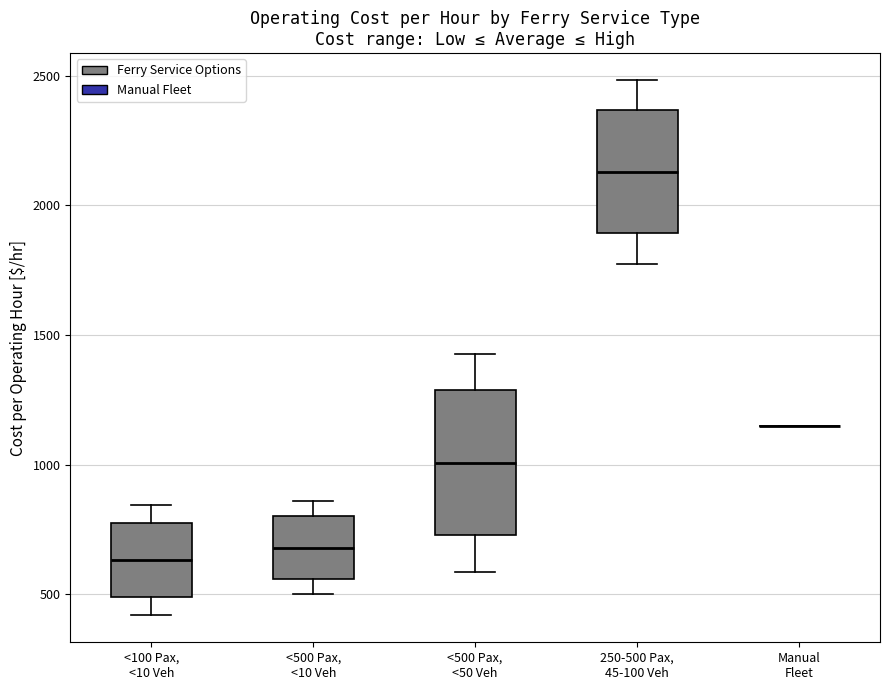

Reading left to right, read every box against the y-axis: the position of its median line, the range the box covers, and the ends of its whiskers. The values are not printed on the chart, so give them approximately, as read against the axis.

<100 Pax, <10 Veh: median 650, box 500 to 750, whiskers 400 to 850
<500 Pax, <10 Veh: median 700, box 550 to 800, whiskers 500 to 850
<500 Pax, <50 Veh: median 1000, box 750 to 1300, whiskers 600 to 1450
250-500 Pax, 45-100 Veh: median 2150, box 1900 to 2350, whiskers 1750 to 2500
Manual Fleet: box collapsed to a line at 1150, whiskers 1150 to 1150